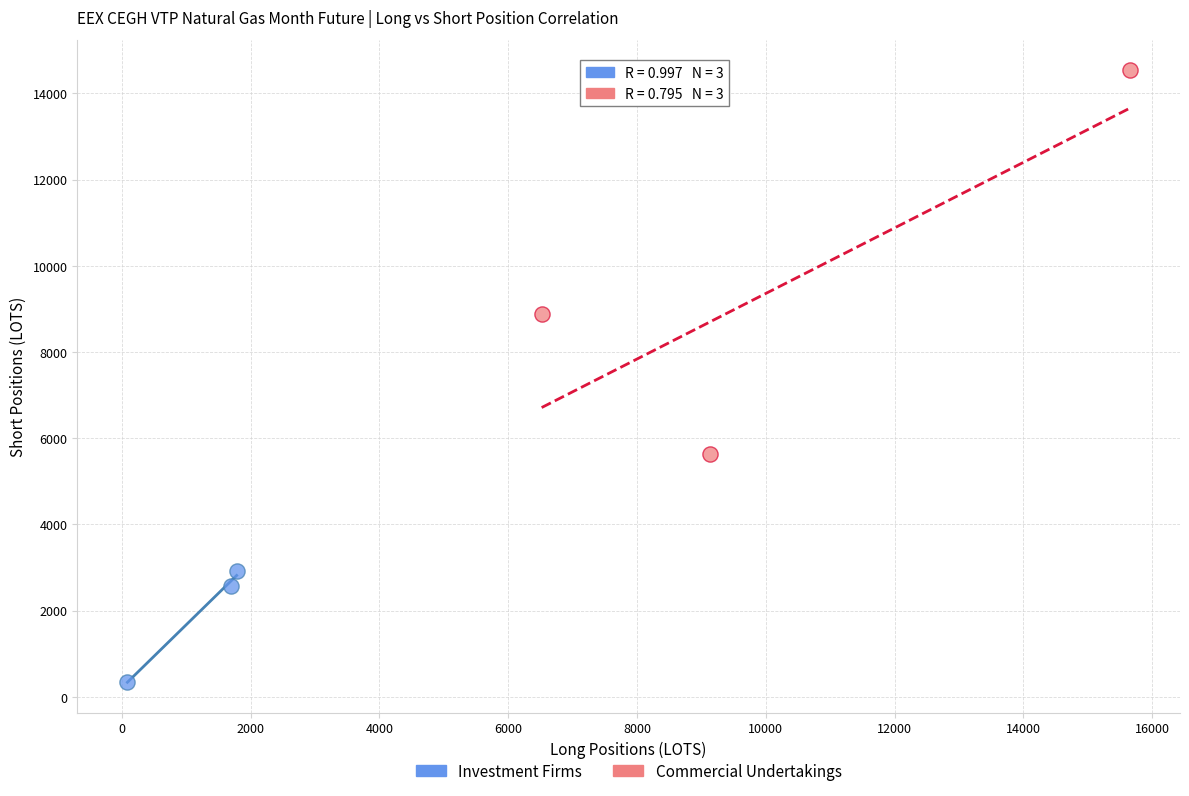

Which series contains the lowest Y value?

Investment Firms